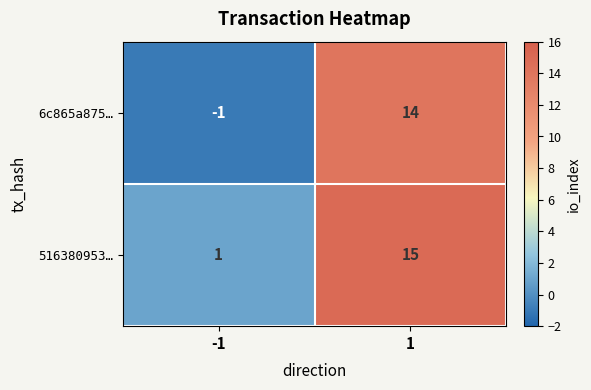

What is the smallest value displayed?

-1